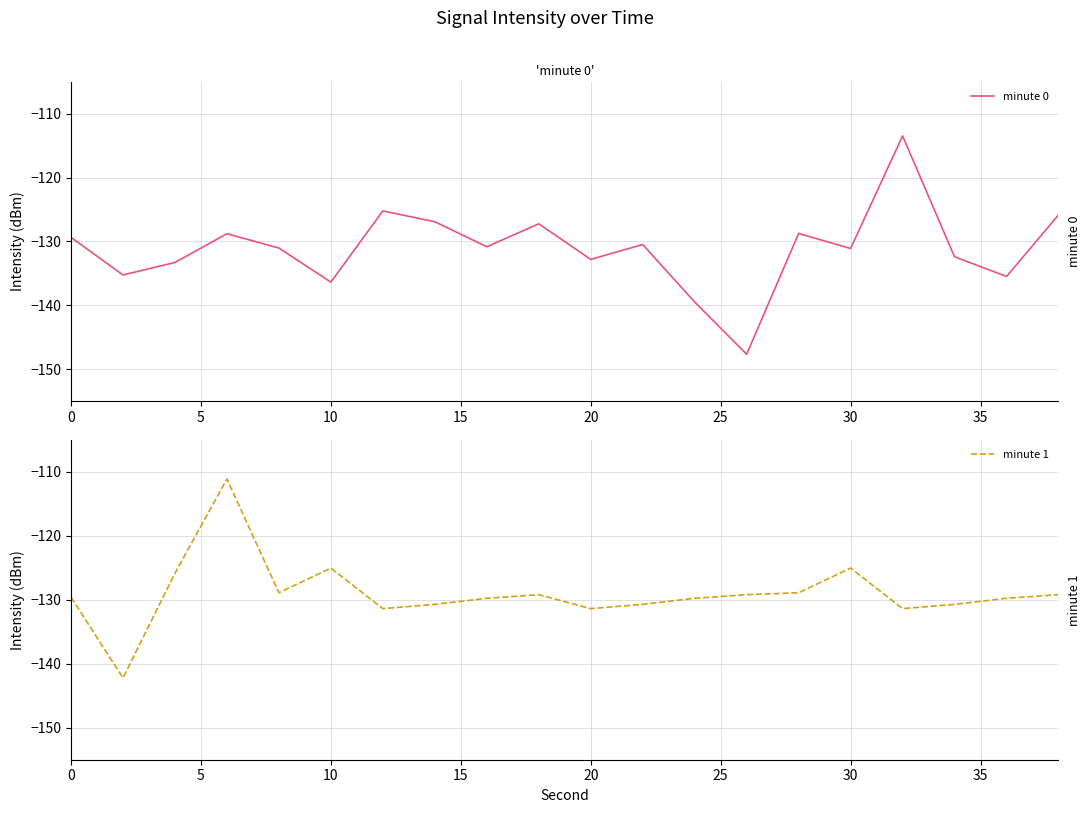

Is the value of minute 1 at 19 greater than the value of minute 0 at 25?

Yes